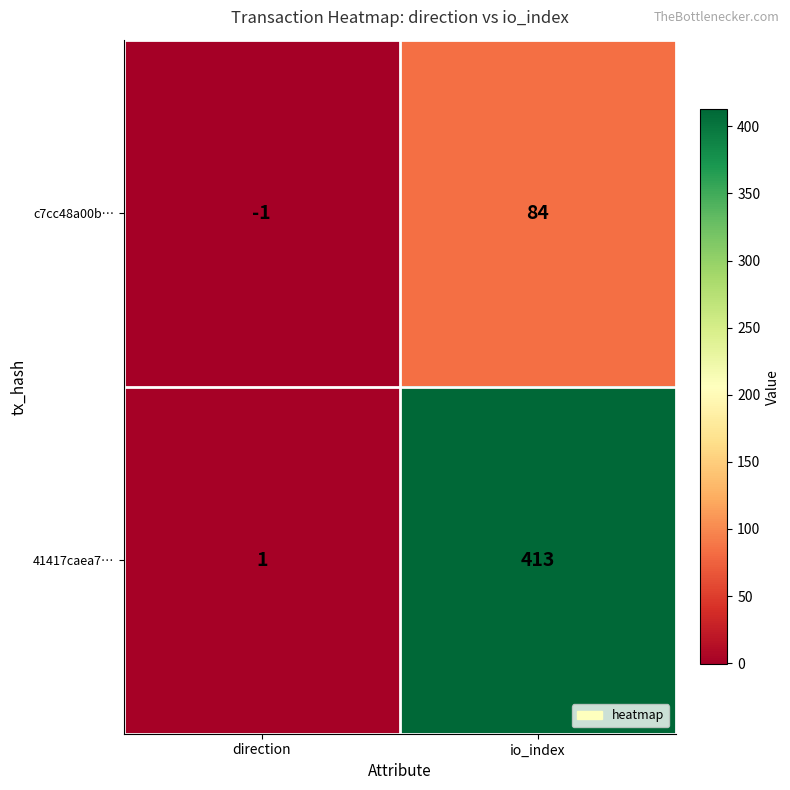

At how many categories does at least one series exceed 374?

1